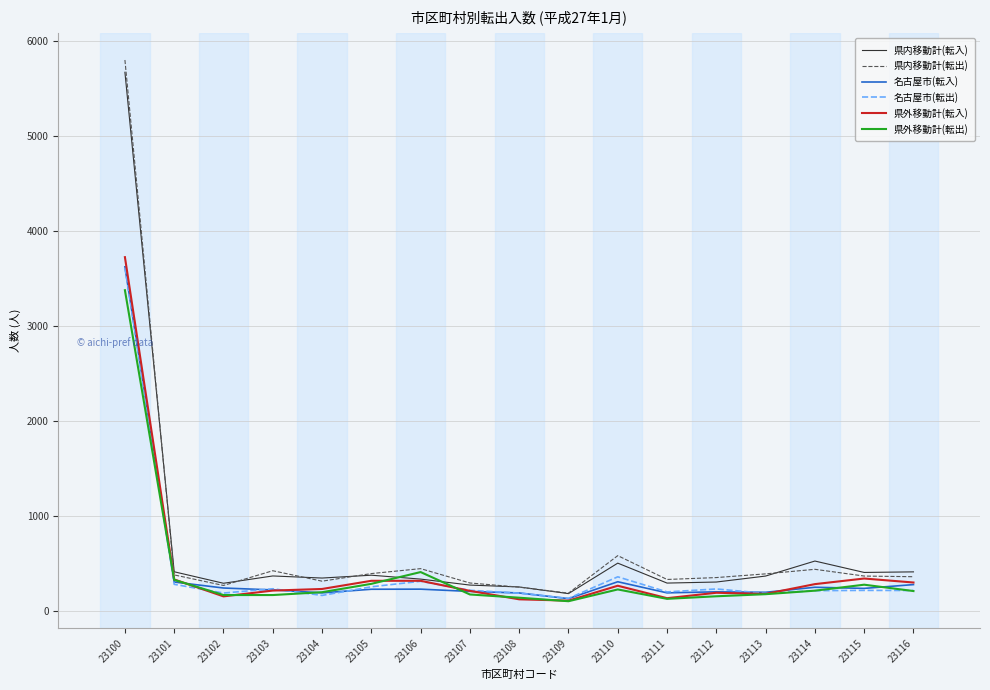

The 名古屋市(転出) series shows 190 at 23102. True or false?

True